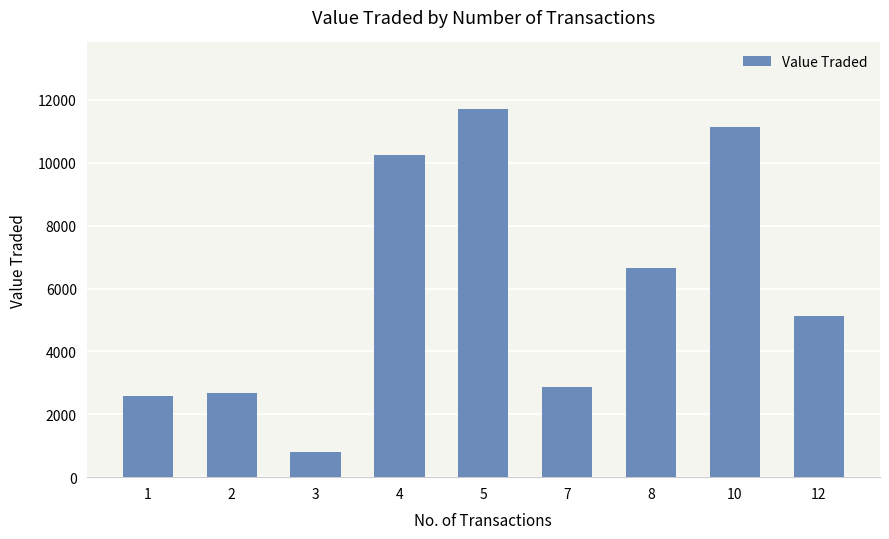

How many values are below 5131?

4